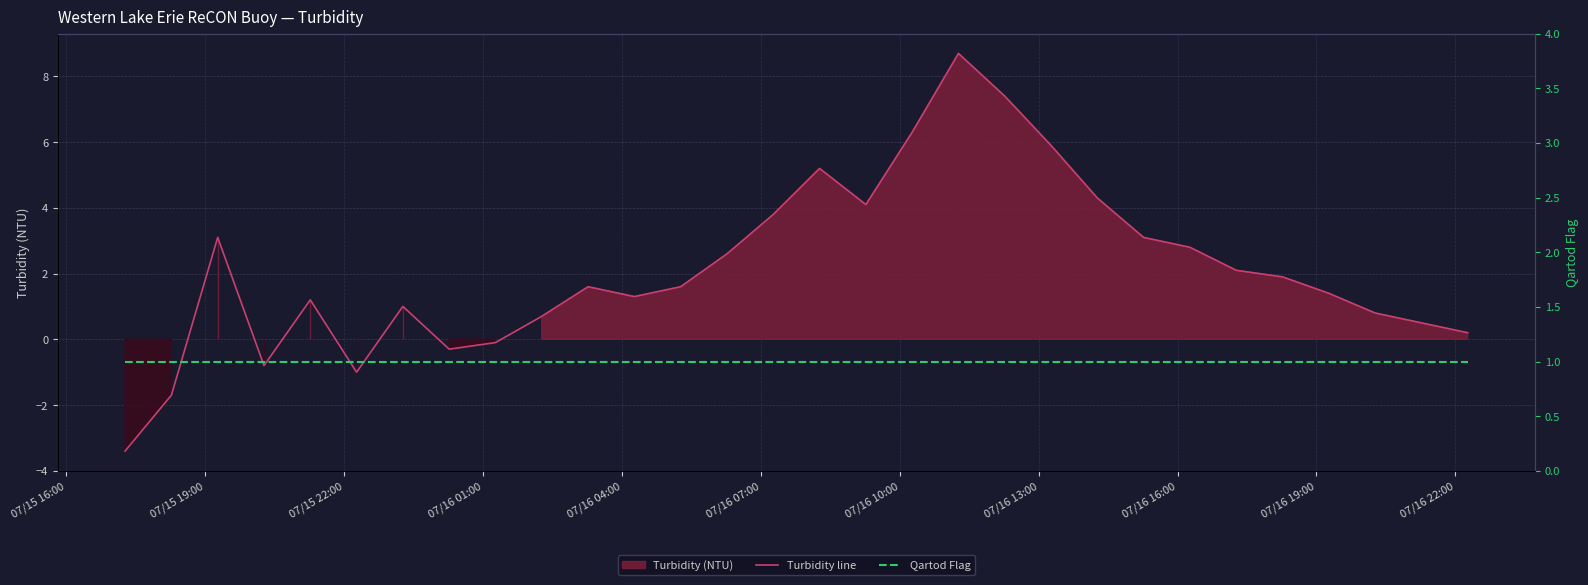

At which label is Qartod Flag closest to 1?

07/15 16:00